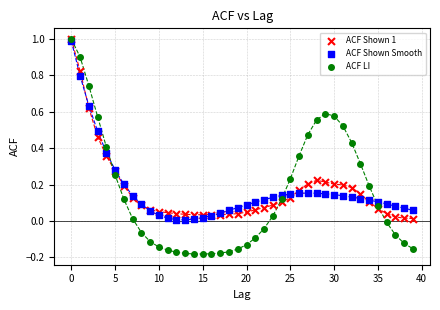

What are all the series names shown in the legend?

ACF Shown 1, ACF Shown Smooth, ACF LI